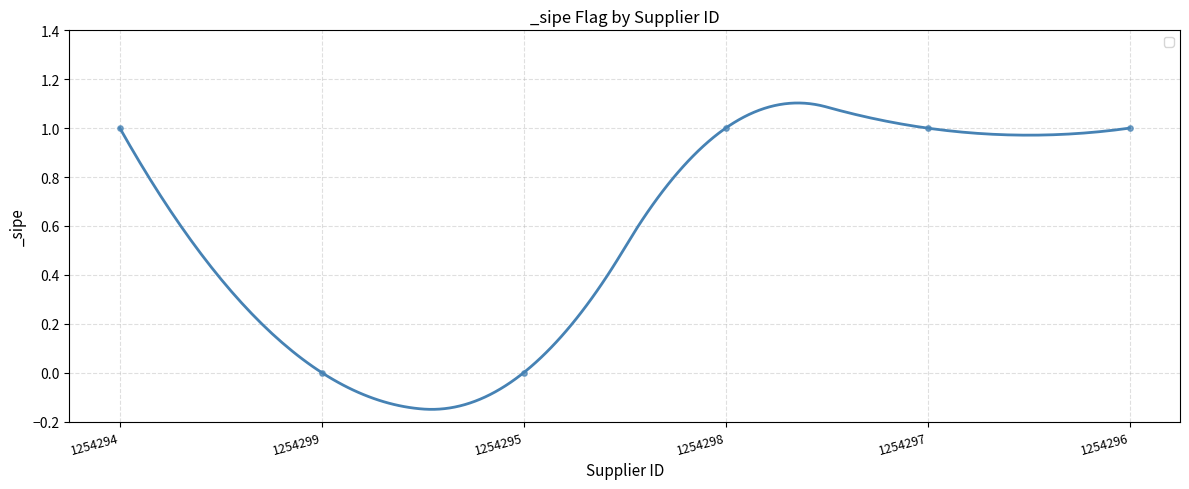

Between 1254296 and 1254294, which is larger?

1254296